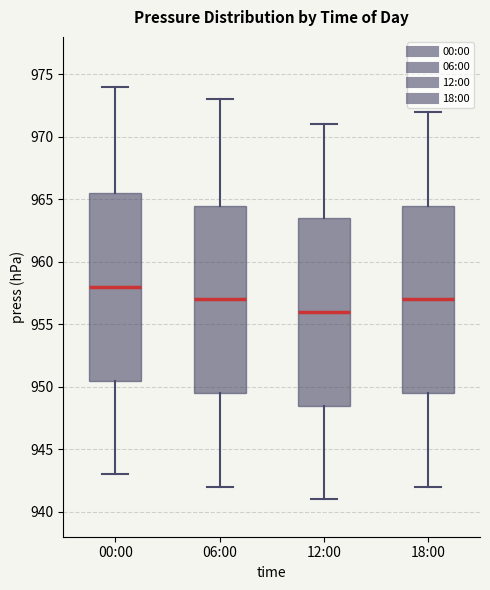

Reading left to right, read every box against the y-axis: the position of its median line, the range the box covers, and the ends of its whiskers. The values are not printed on the chart, so give them approximately, as read against the axis.

00:00: median 958.0, box 950.5 to 965.5, whiskers 943.0 to 974.0
06:00: median 957.0, box 949.5 to 964.5, whiskers 942.0 to 973.0
12:00: median 956.0, box 948.5 to 963.5, whiskers 941.0 to 971.0
18:00: median 957.0, box 949.5 to 964.5, whiskers 942.0 to 972.0